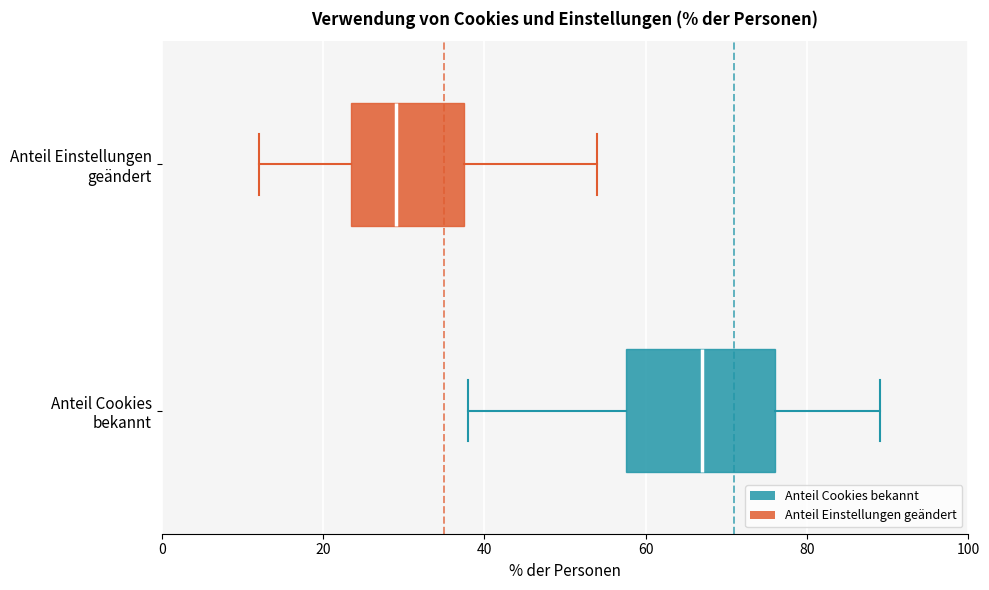

Which box has the furthest to the left median line?

Anteil Einstellungen geändert